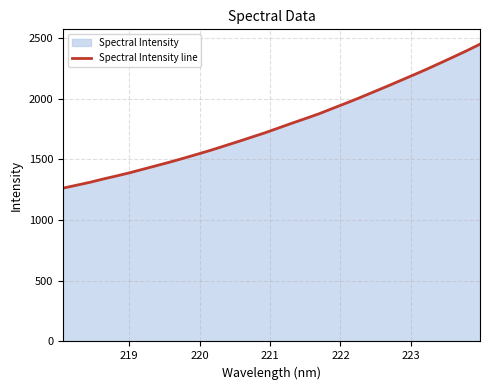

What is the difference between the maximum and minimum values?

1185.3